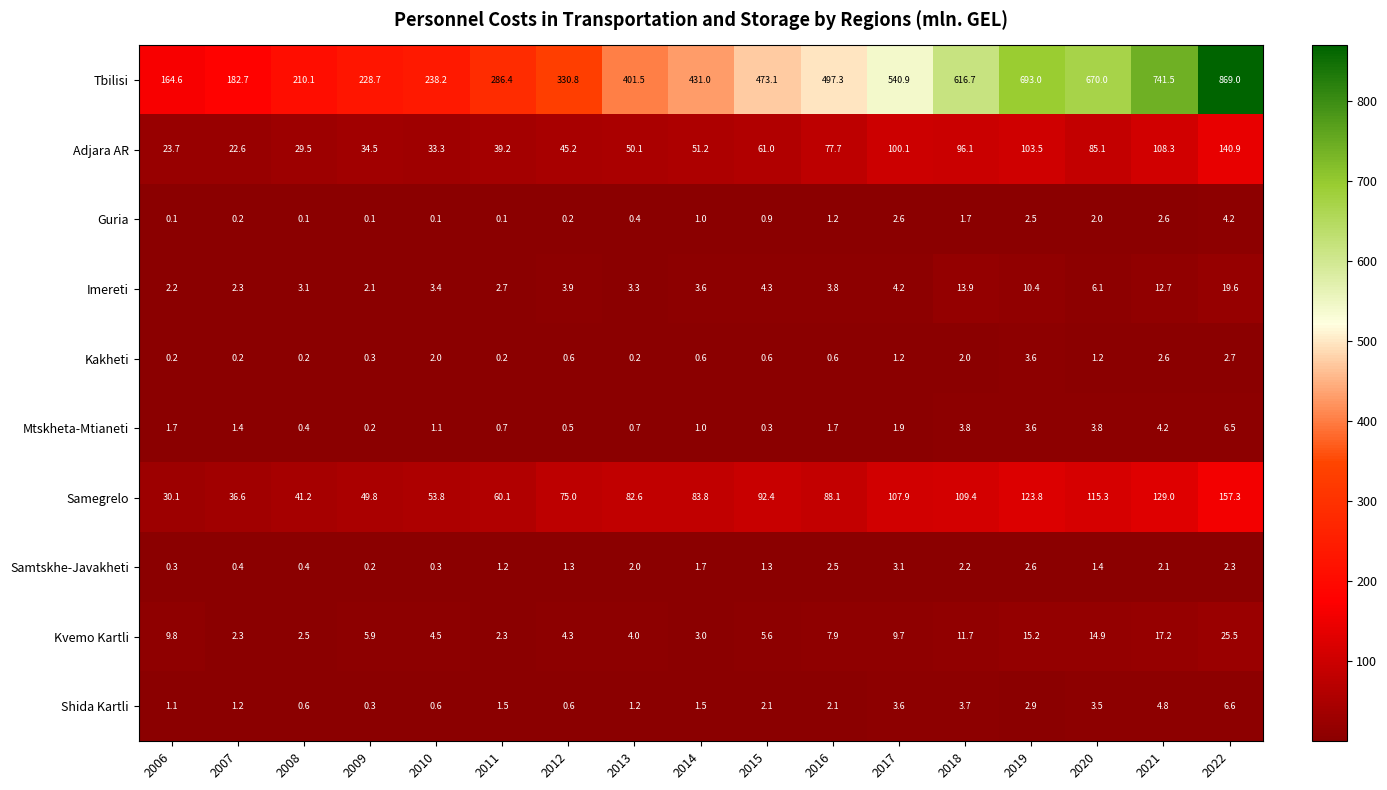

Which series has the largest total across all categories?

Tbilisi